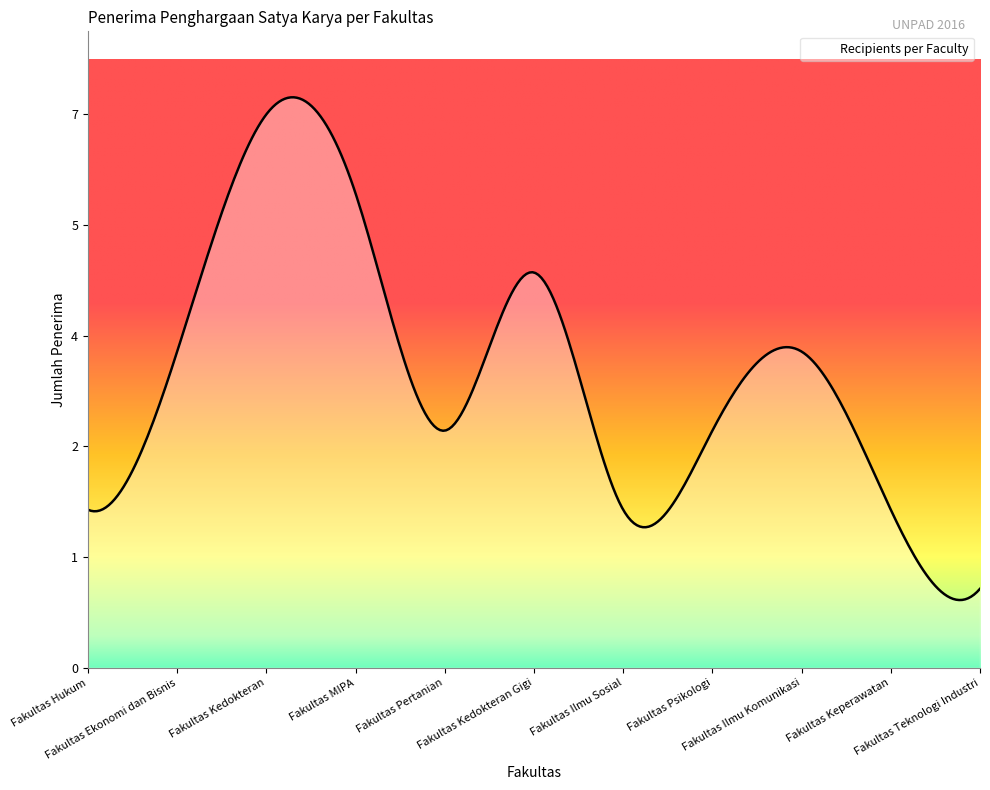

Is this an area chart (filled region under the line)?

Yes